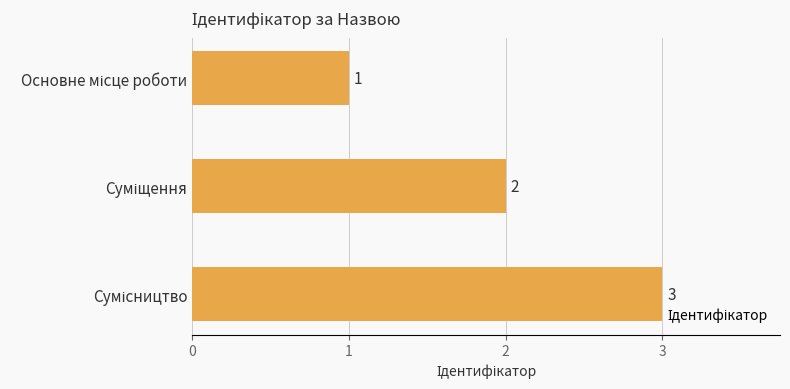

What is the value of the 3rd bar from the top?

3